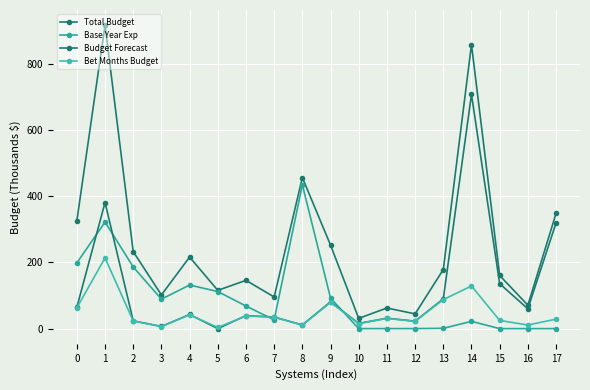

Count the number of categories in the chart.

18